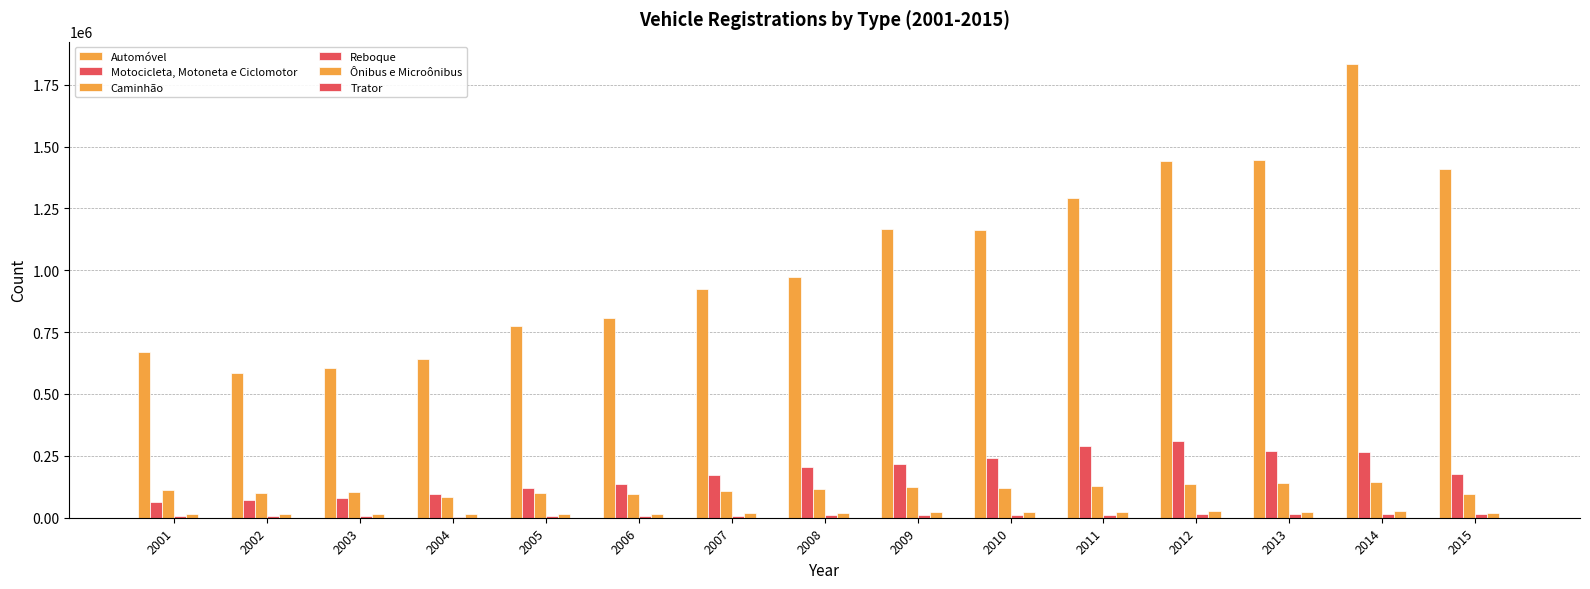

What is the difference between the highest and lowest values at 2015?

1409478